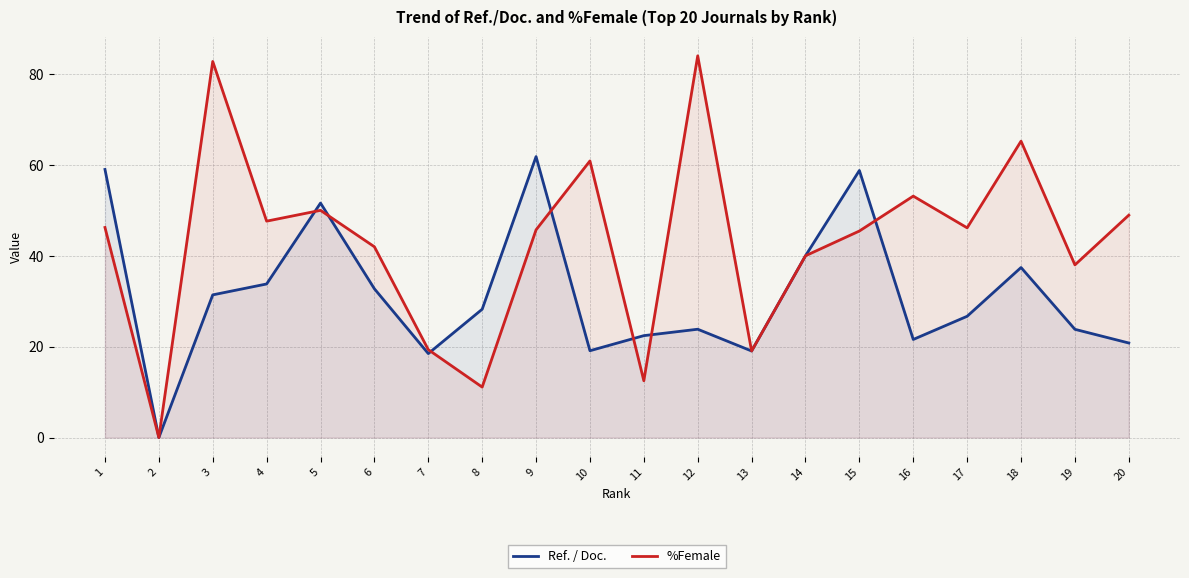

Reading right to left, what are all the values shown in this chart?

Ref. / Doc.: 20.8	23.8	37.4	26.7	21.6	58.8	40.0	19.1	23.8	22.4	19.1	61.8	28.2	18.5	32.7	51.6	33.8	31.4	0.0	59.0
%Female: 48.9	38.0	65.2	46.1	53.1	45.5	40.0	19.1	84.0	12.5	60.9	45.7	11.1	19.4	42.0	50.0	47.6	82.8	0.0	46.2